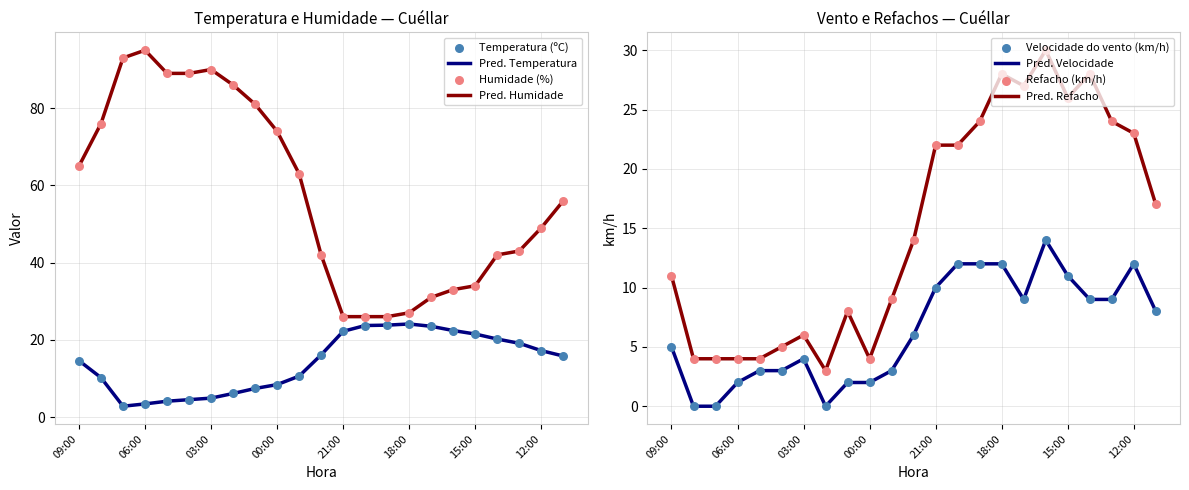

Which series has the widest spread of Y values?

Humidade (%)